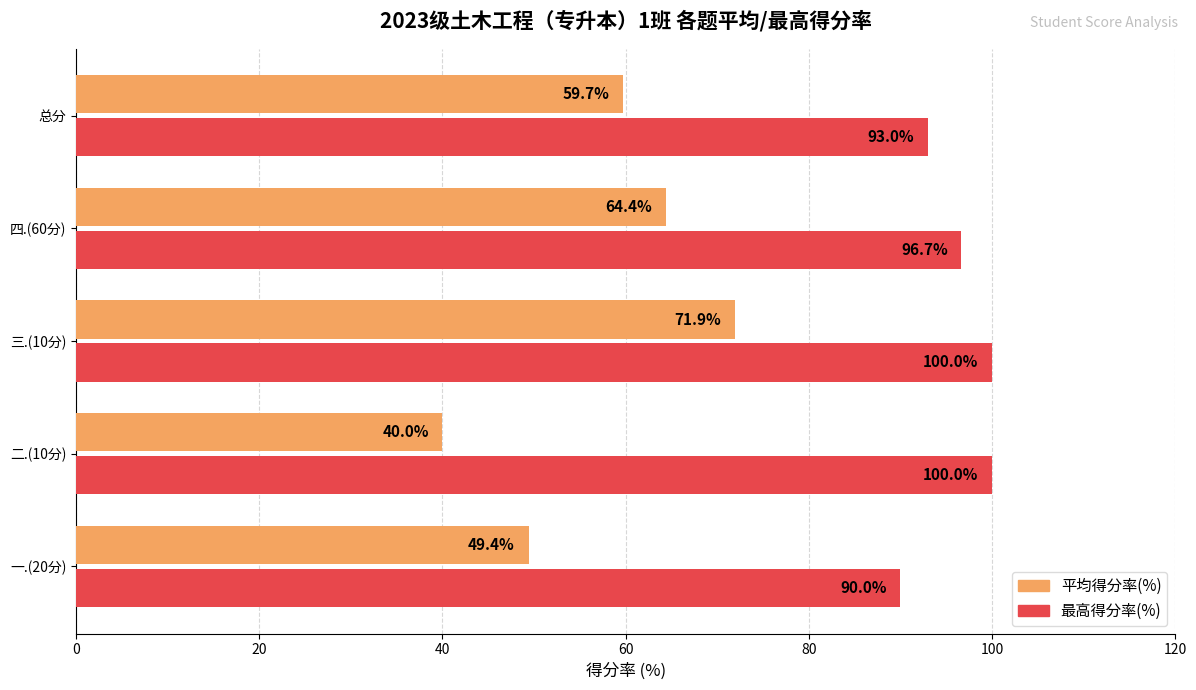

At how many categories does at least one series exceed 83?

5